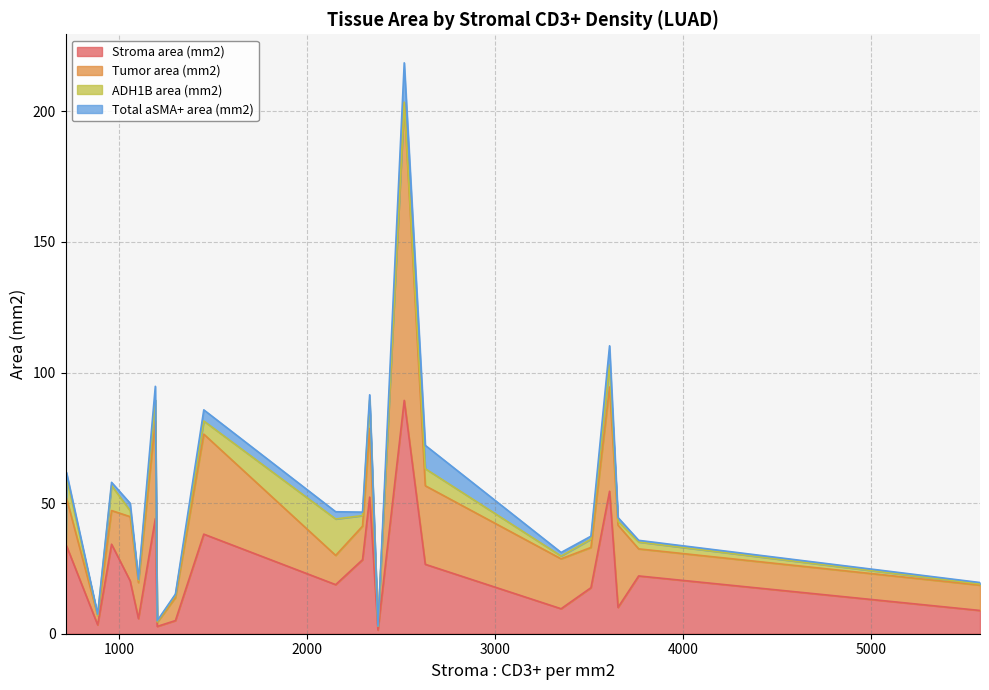

What is the maximum value shown in the chart?

114.0